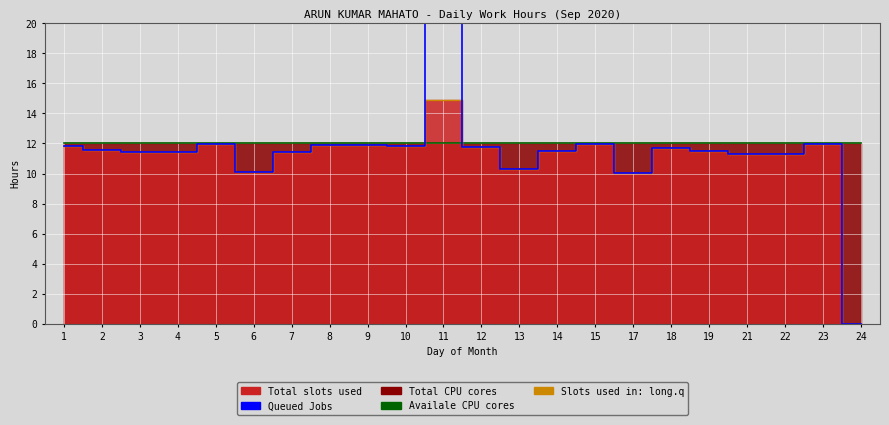

Which series changed the most between 18 and 24?

Slots used in: long.q